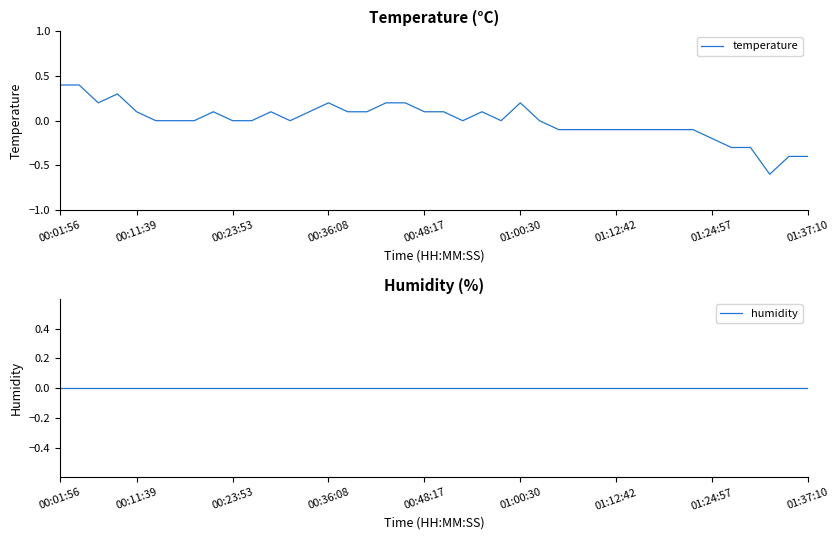

True or false: temperature and humidity intersect in this chart.

False